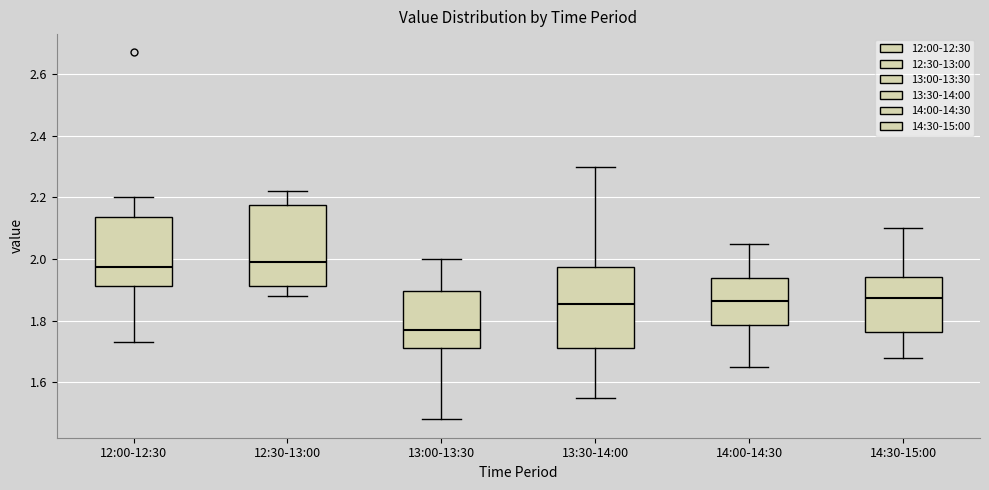

Reading left to right, transcribe this box plot: for each box, give where its median line is, the range the box spans, and where its two whiskers end, as read against the y-axis. The values are not printed on the chart, so give them approximately, as read against the axis.

12:00-12:30: median 1.98, box 1.92 to 2.14, whiskers 1.74 to 2.20
12:30-13:00: median 2.00, box 1.92 to 2.18, whiskers 1.88 to 2.22
13:00-13:30: median 1.78, box 1.72 to 1.90, whiskers 1.48 to 2.00
13:30-14:00: median 1.86, box 1.72 to 1.98, whiskers 1.56 to 2.30
14:00-14:30: median 1.86, box 1.78 to 1.94, whiskers 1.66 to 2.06
14:30-15:00: median 1.88, box 1.76 to 1.94, whiskers 1.68 to 2.10